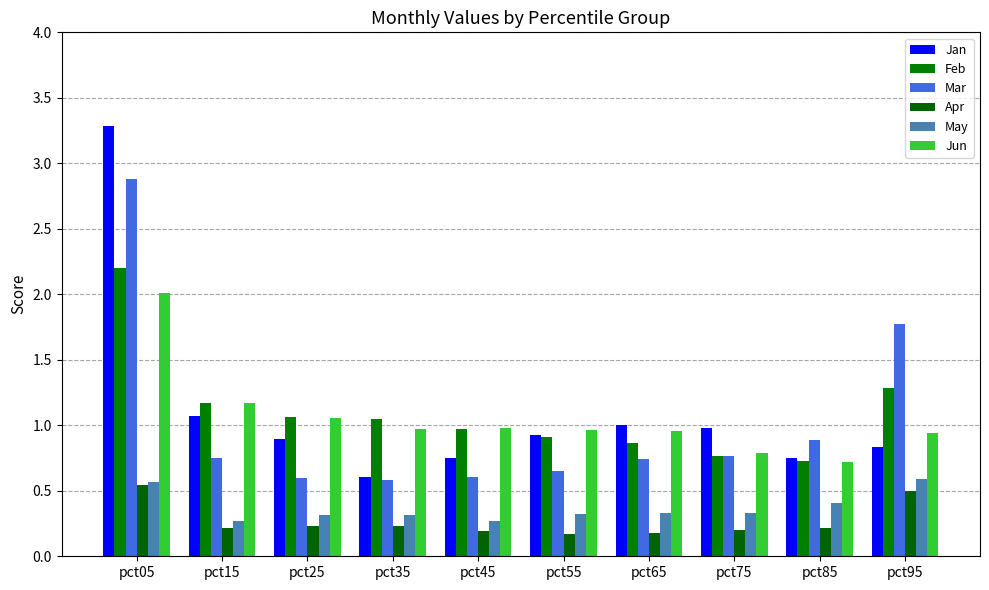

What is the spread (max minus min) of values at pct75?

0.8